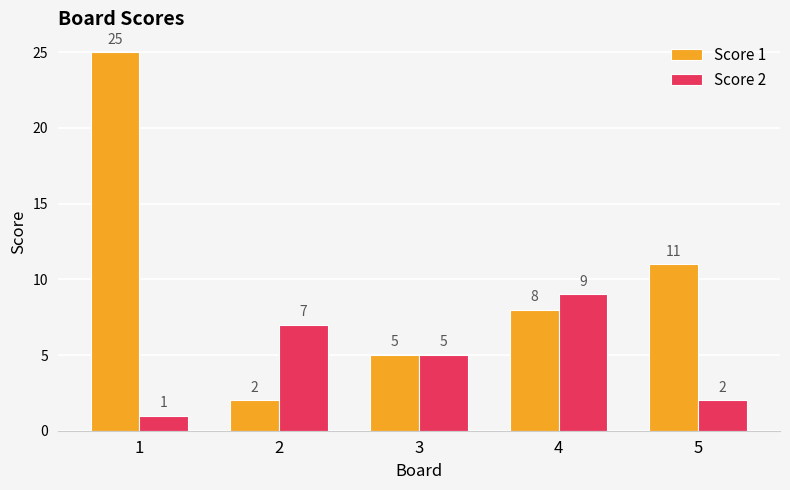

What is the total value across all series at 3?

10